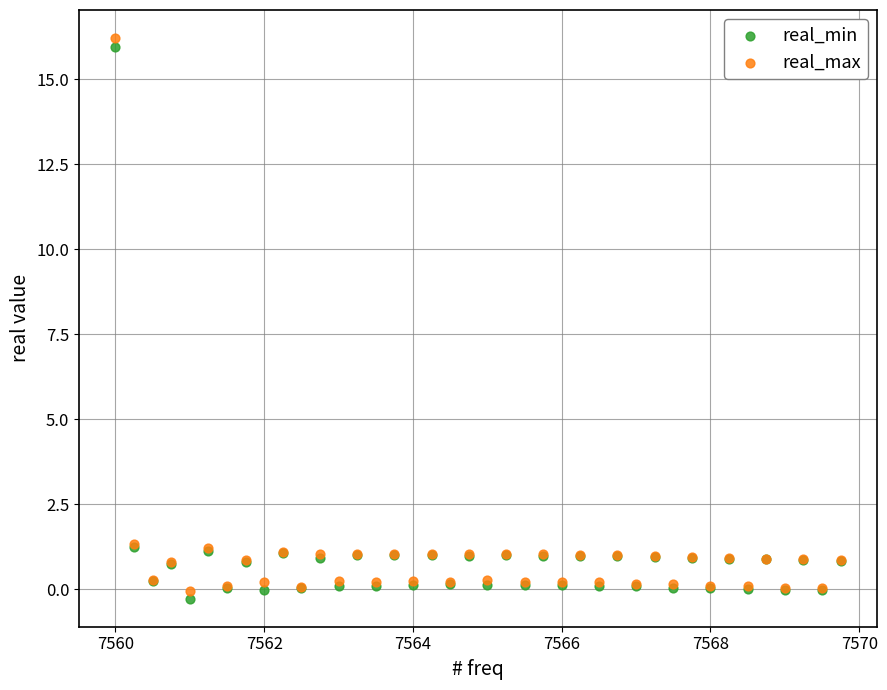

Which series has the widest spread of Y values?

real_max